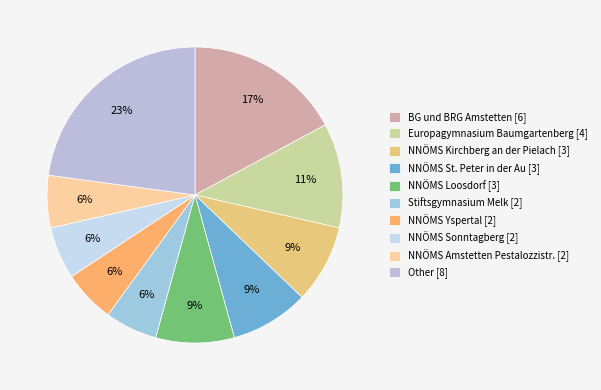

What is the change in value from NNÖMS Loosdorf to NNÖMS Sonntagberg?

-1